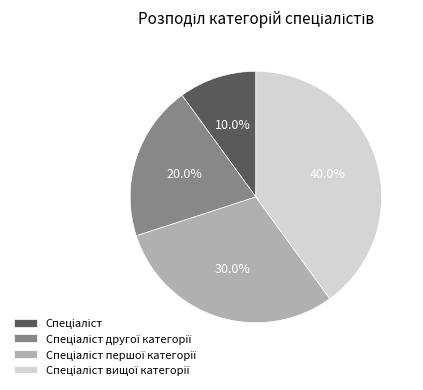

To the nearest percent, what is the average slice percentage?

25%